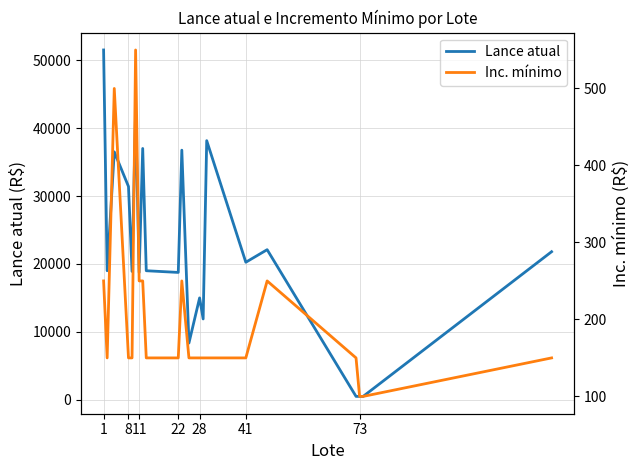

The value of Lance atual at 1 is 11966. True or false?

False